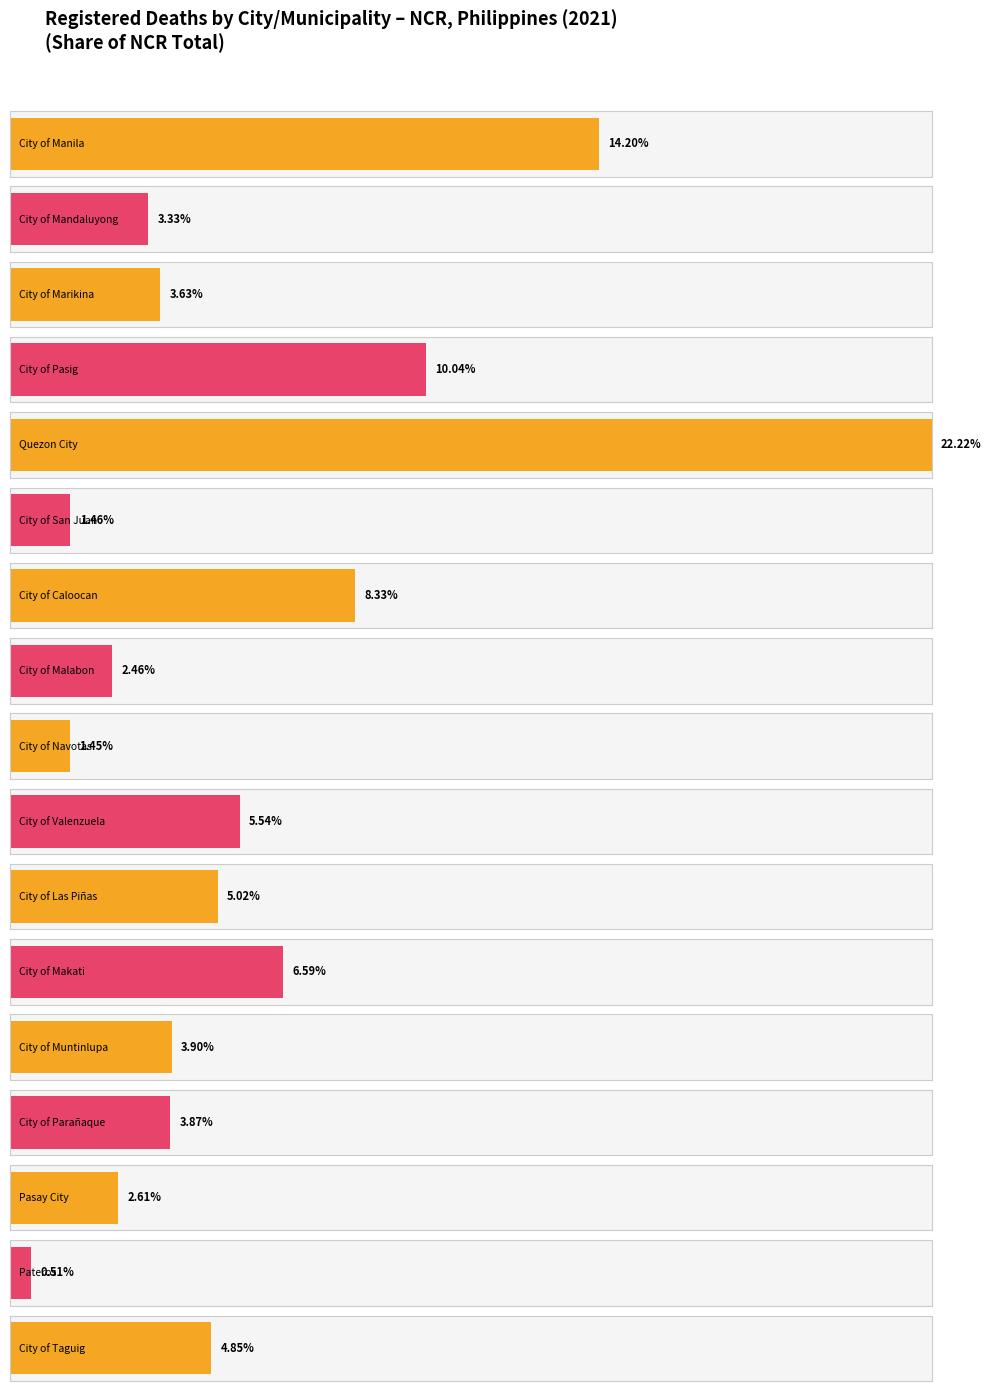

Reading left to right, transcribe all the data shown in this chart.

Number: City of Manila=2862.0	City of Mandaluyong=672.0	City of Marikina=731.0	City of Pasig=2023.0	Quezon City=4479.0	City of San Juan=294.0	City of Caloocan=1678.0	City of Malabon=496.0	City of Navotas=292.0	City of Valenzuela=1117.0	City of Las Piñas=1011.0	City of Makati=1328.0	City of Muntinlupa=785.0	City of Parañaque=779.0	Pasay City=527.0	Pateros=102.0	City of Taguig=978.0
Share (%): City of Manila=14.2	City of Mandaluyong=3.3	City of Marikina=3.6	City of Pasig=10.0	Quezon City=22.2	City of San Juan=1.5	City of Caloocan=8.3	City of Malabon=2.5	City of Navotas=1.4	City of Valenzuela=5.5	City of Las Piñas=5.0	City of Makati=6.6	City of Muntinlupa=3.9	City of Parañaque=3.9	Pasay City=2.6	Pateros=0.5	City of Taguig=4.9